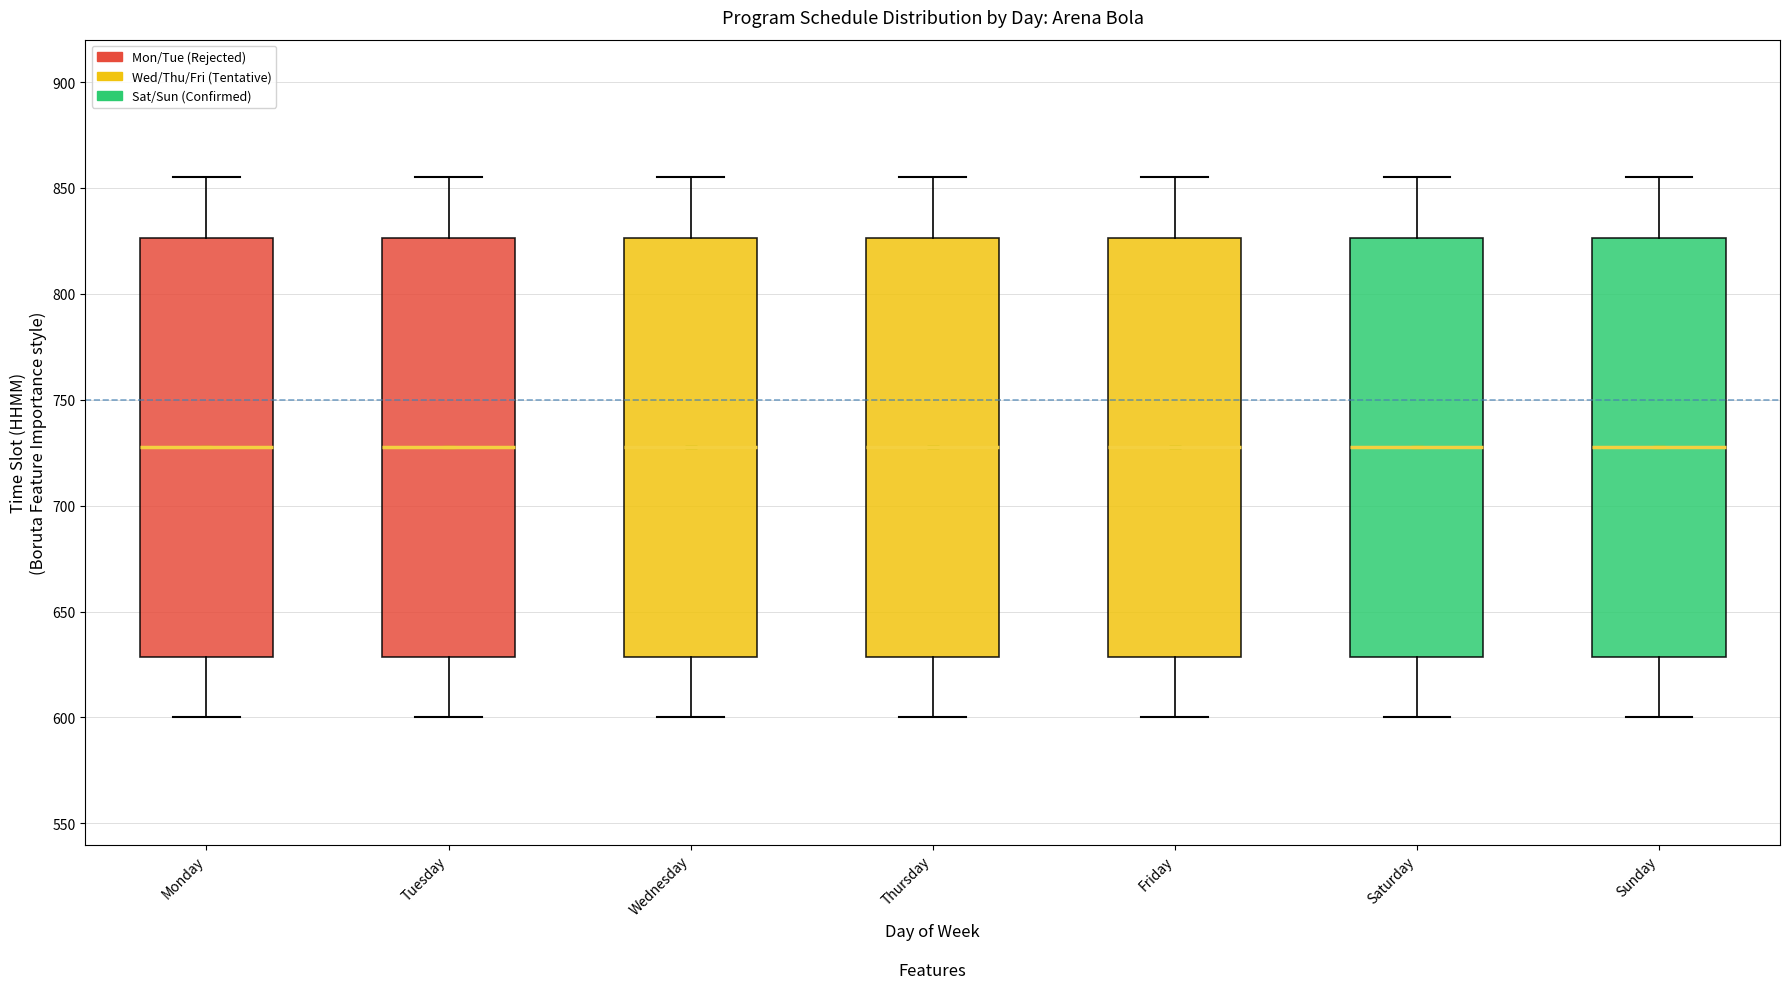

Reading left to right, read every box against the y-axis: the position of its median line, the range the box covers, and the ends of its whiskers. The values are not printed on the chart, so give them approximately, as read against the axis.

Monday: median 730, box 630 to 825, whiskers 600 to 855
Tuesday: median 730, box 630 to 825, whiskers 600 to 855
Wednesday: median 730, box 630 to 825, whiskers 600 to 855
Thursday: median 730, box 630 to 825, whiskers 600 to 855
Friday: median 730, box 630 to 825, whiskers 600 to 855
Saturday: median 730, box 630 to 825, whiskers 600 to 855
Sunday: median 730, box 630 to 825, whiskers 600 to 855